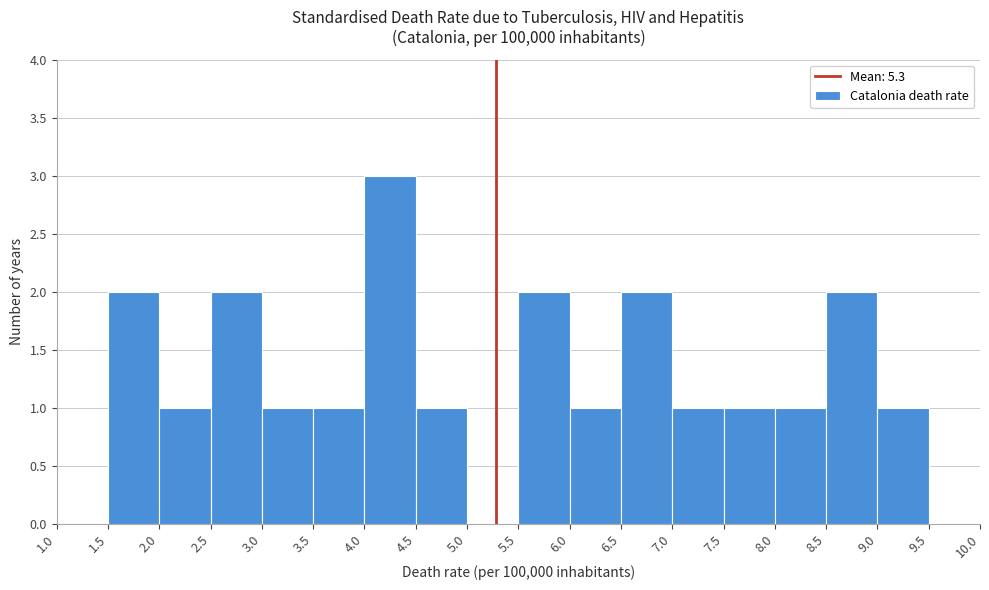

Over which range of the x-axis is the bar tallest?

4.0 to 4.5